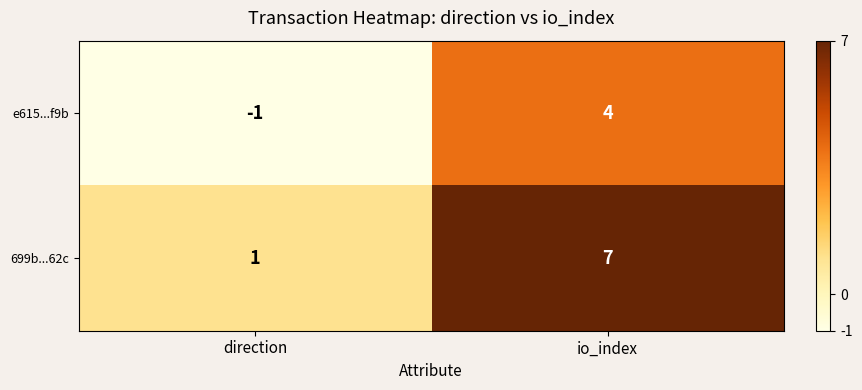

At which label is 699b...62c closest to 4?

direction